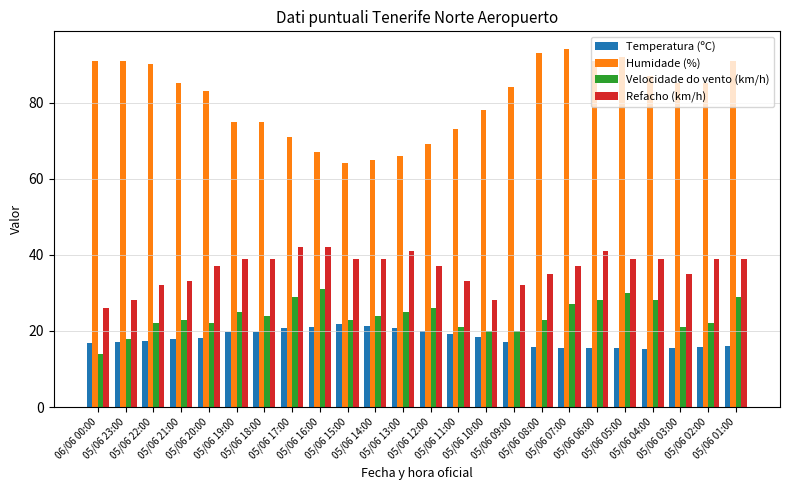

The value of Velocidade do vento (km/h) at 05/06 18:00 is 24.0. True or false?

True